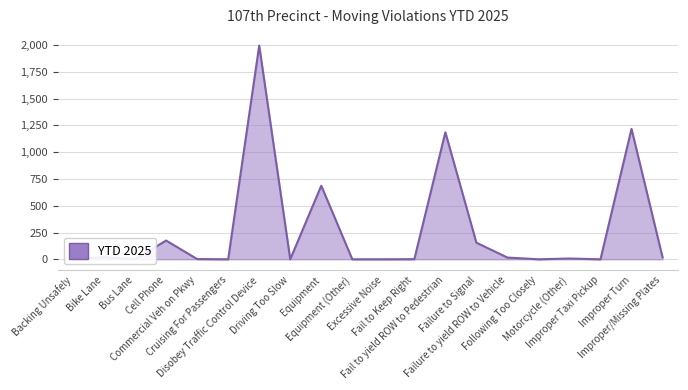

Where does the data first go above 7?

Bike Lane